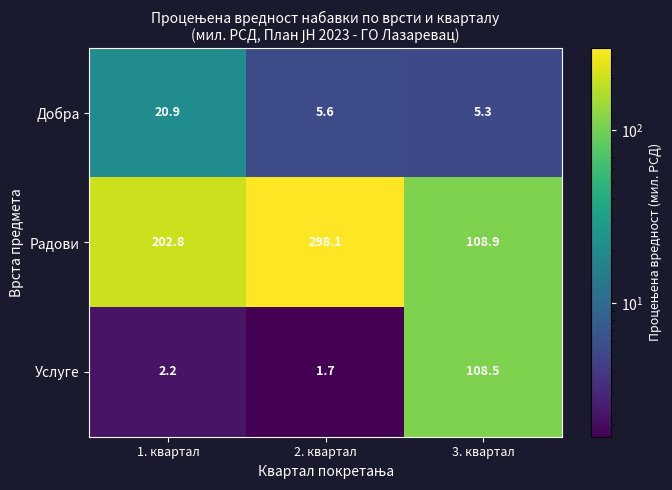

The Добра series shows 9.4 at 2. квартал. True or false?

False